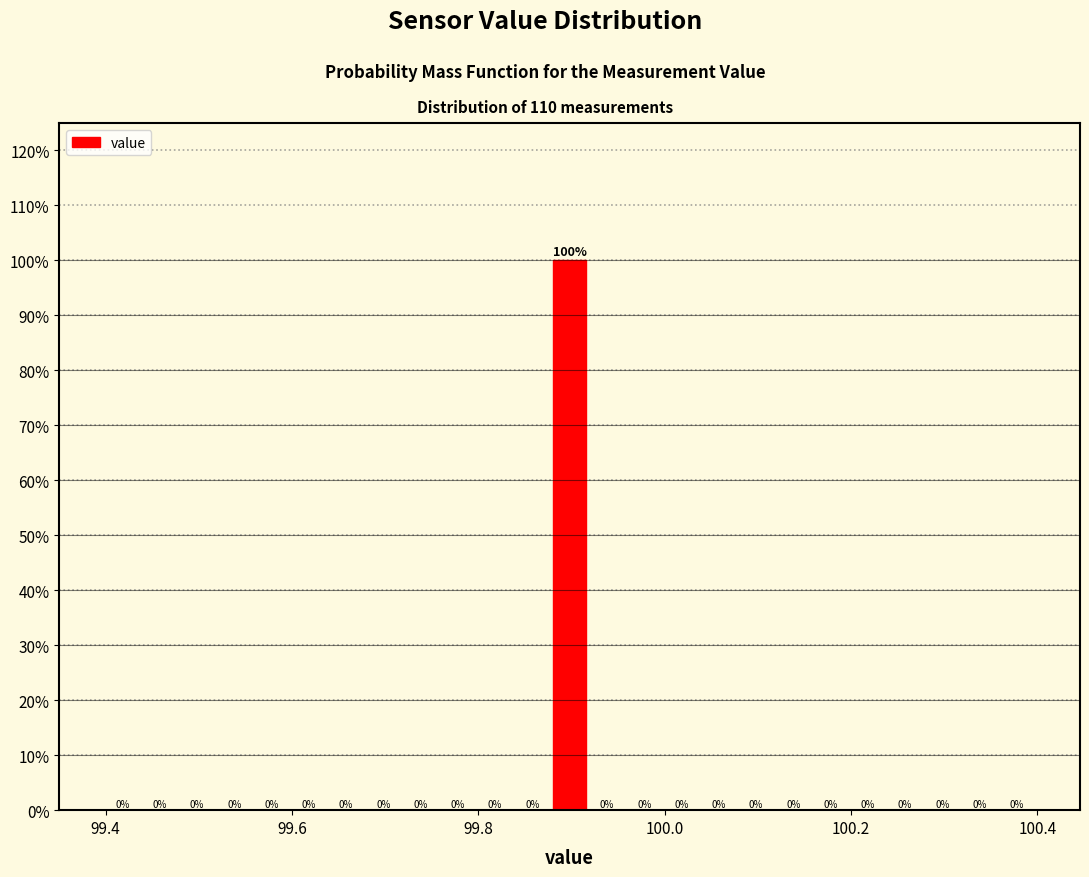

Around what value on the x-axis is the tallest bar? Give the approximate position of its centre, as read against the axis.

99.90